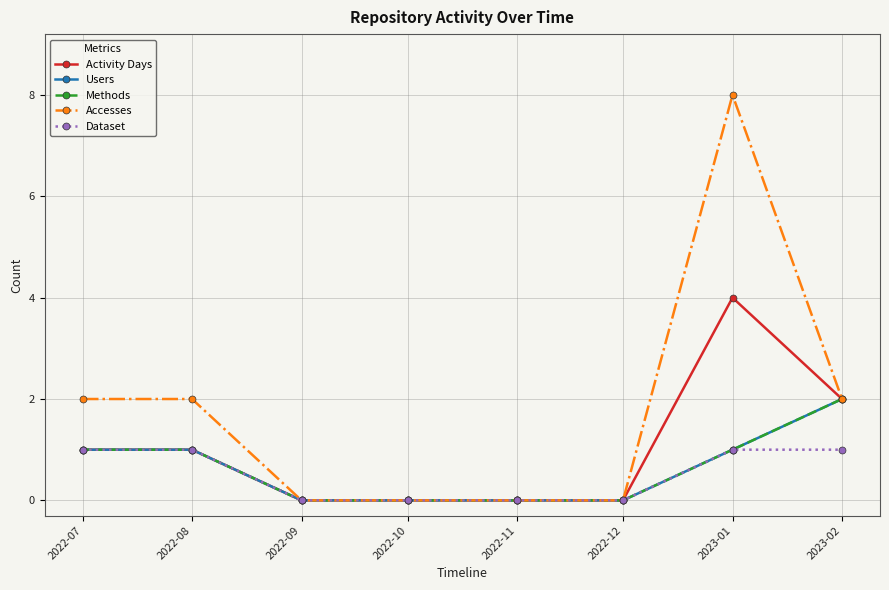

Reading right to left, list all the values displayed in this chart.

Activity Days: 2023-02=2	2023-01=4	2022-12=0	2022-11=0	2022-10=0	2022-09=0	2022-08=1	2022-07=1
Users: 2023-02=2	2023-01=1	2022-12=0	2022-11=0	2022-10=0	2022-09=0	2022-08=1	2022-07=1
Methods: 2023-02=2	2023-01=1	2022-12=0	2022-11=0	2022-10=0	2022-09=0	2022-08=1	2022-07=1
Accesses: 2023-02=2	2023-01=8	2022-12=0	2022-11=0	2022-10=0	2022-09=0	2022-08=2	2022-07=2
Dataset: 2023-02=1	2023-01=1	2022-12=0	2022-11=0	2022-10=0	2022-09=0	2022-08=1	2022-07=1